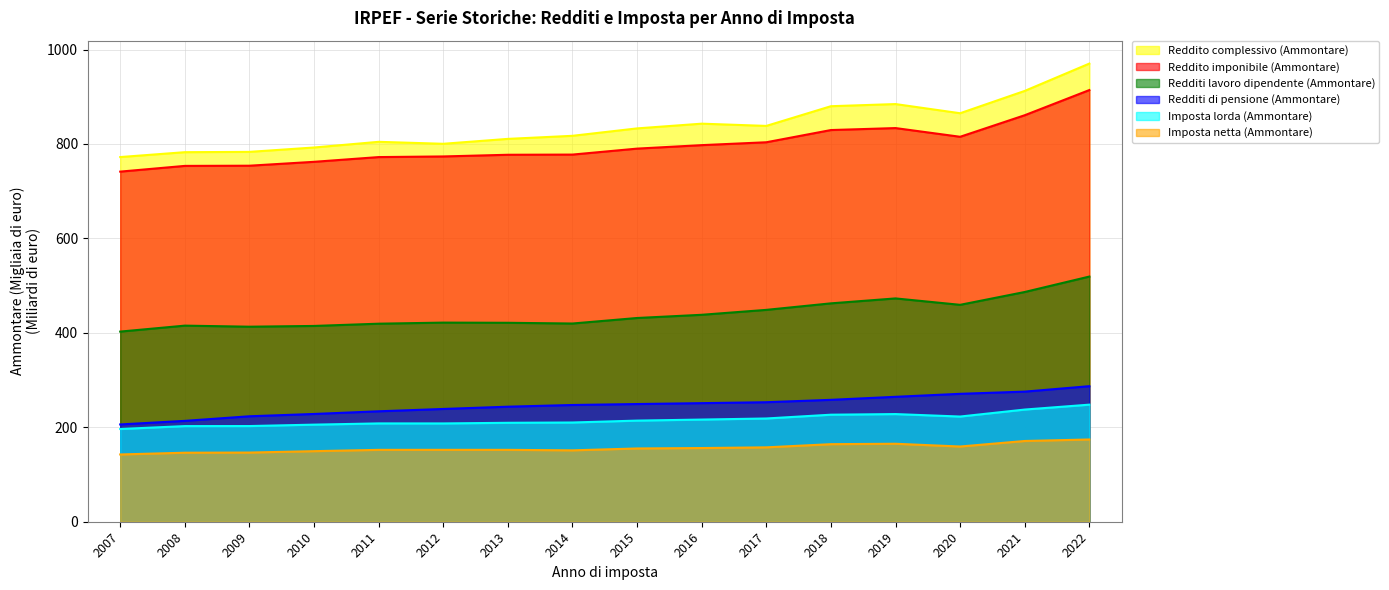

Rank the series at 2008 from lowest to highest value.

Imposta netta (Ammontare), Imposta lorda (Ammontare), Redditi di pensione (Ammontare), Redditi lavoro dipendente (Ammontare), Reddito imponibile (Ammontare), Reddito complessivo (Ammontare)